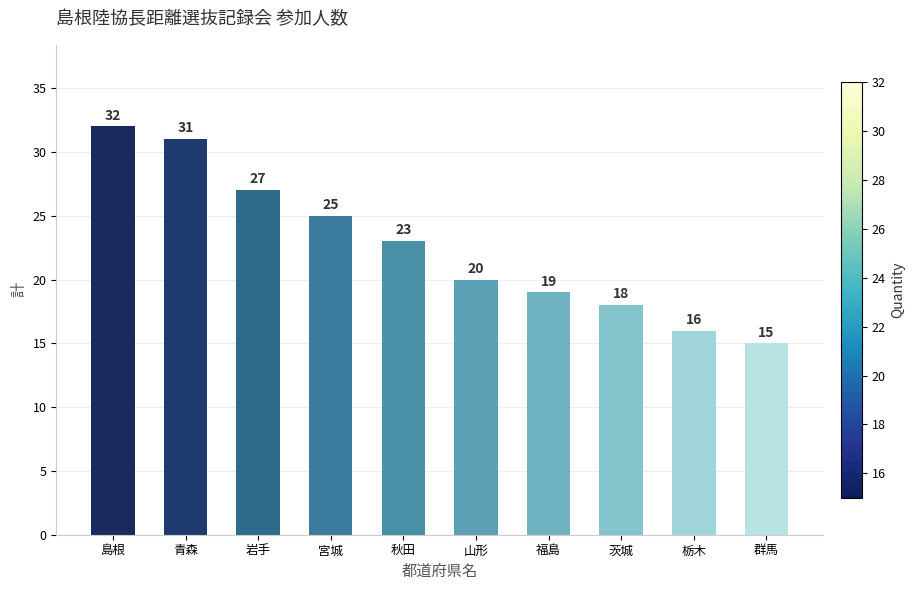

What is the change in value from 岩手 to 宮城?

-2